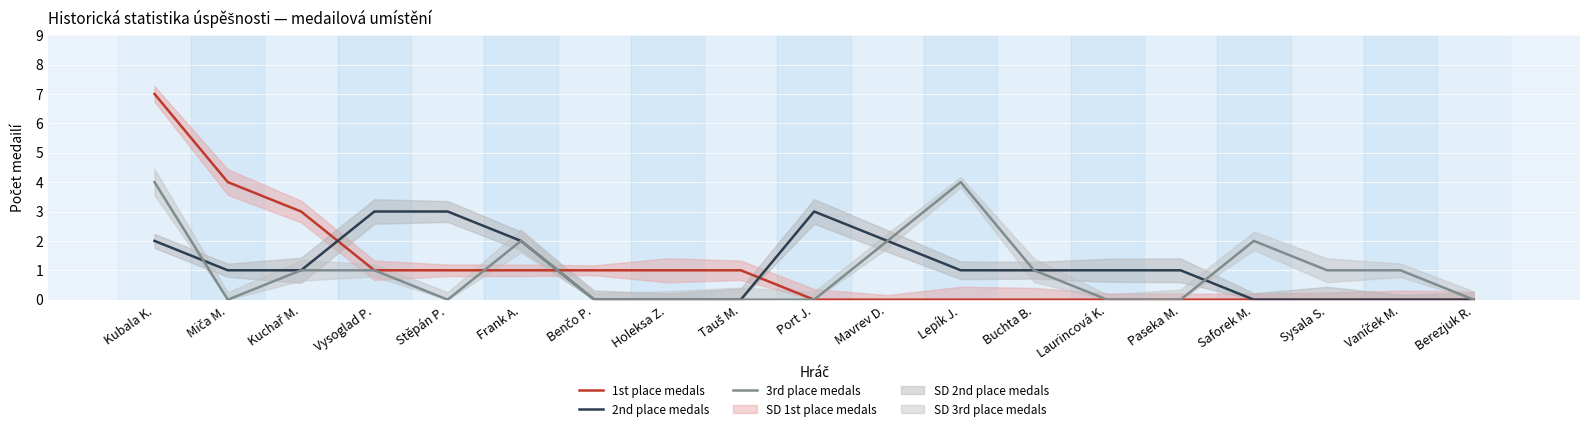

Is the value of 1st place medals at Sysala S. greater than the value of 2nd place medals at Kuchař M.?

No